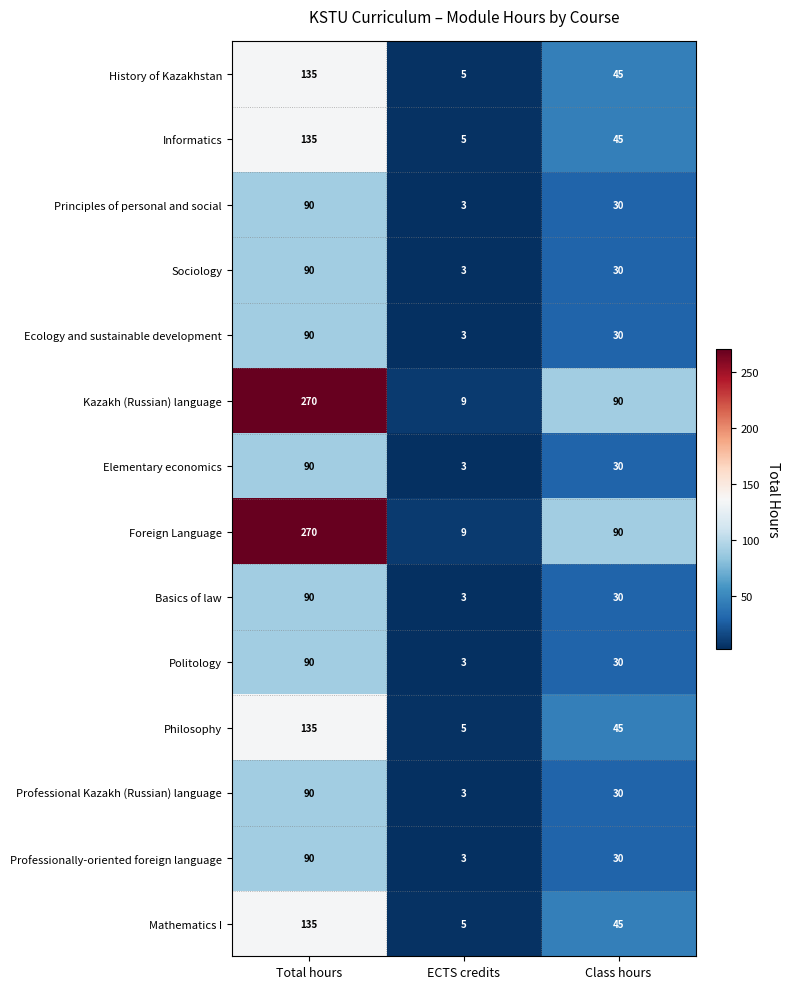

At which category is the sum across all series the highest?

Total hours